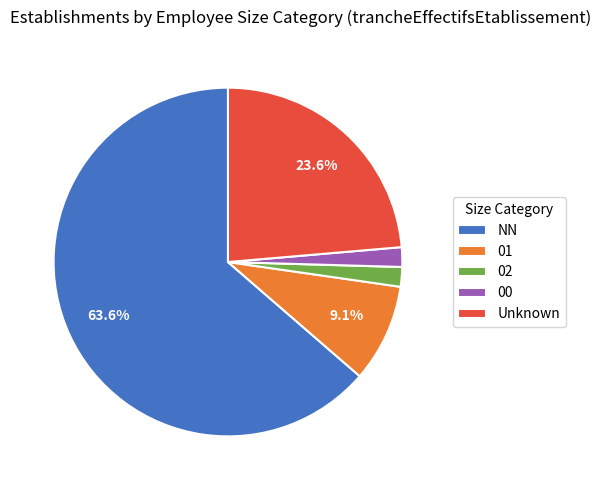

What percentage is the 01 slice, to the nearest percent?

9%